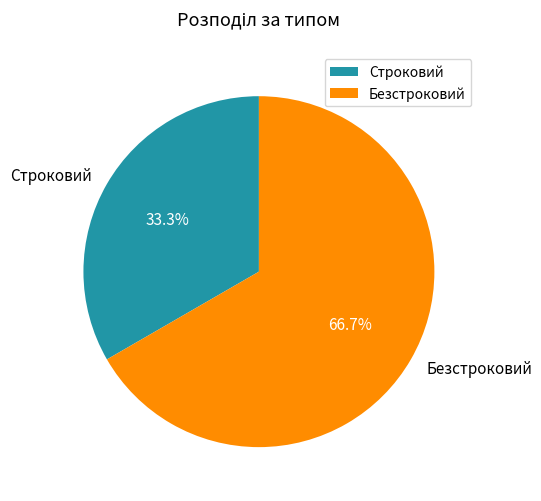

To the nearest percent, what is the combined percentage of Строковий and Безстроковий?

100%